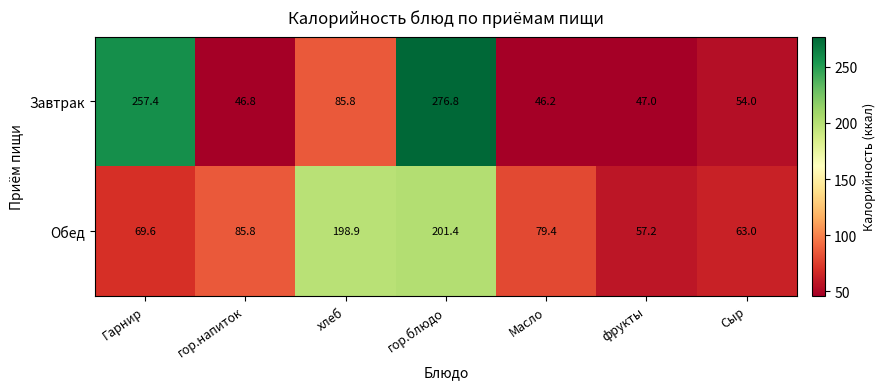

Where is Завтрак nearest to the value 161?

хлеб